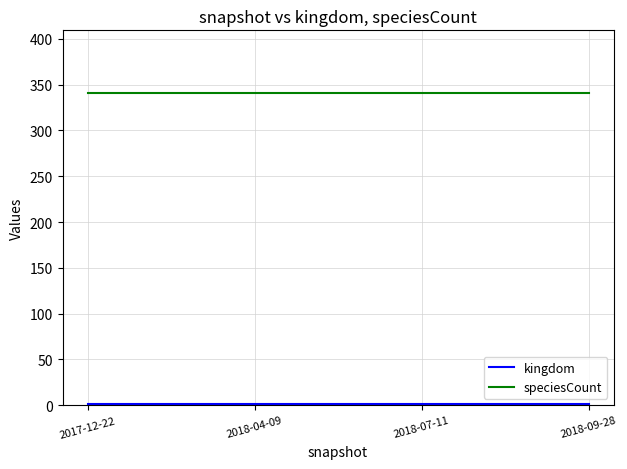

What is the lowest value of the speciesCount series?

341